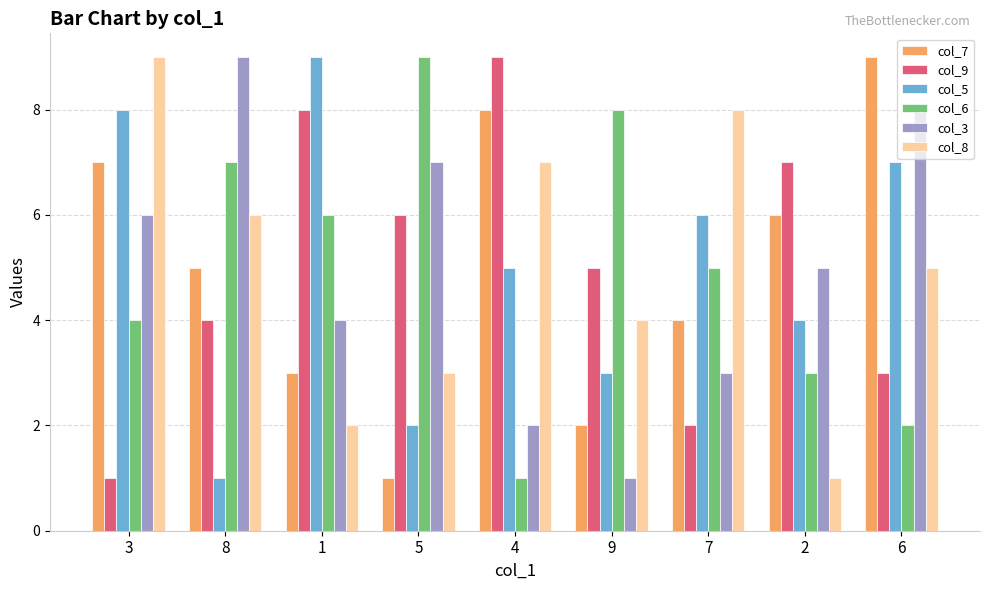

How many bars are there in each group?

6